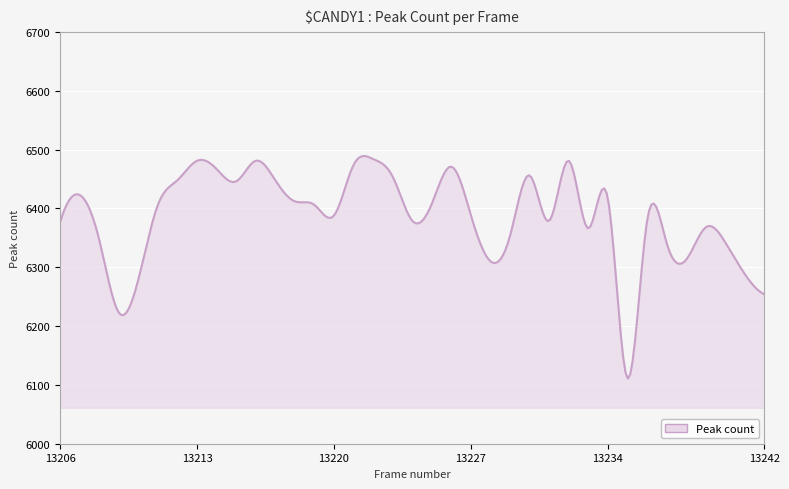

True or false: there are more than 0 points higher than both neighbors.

True